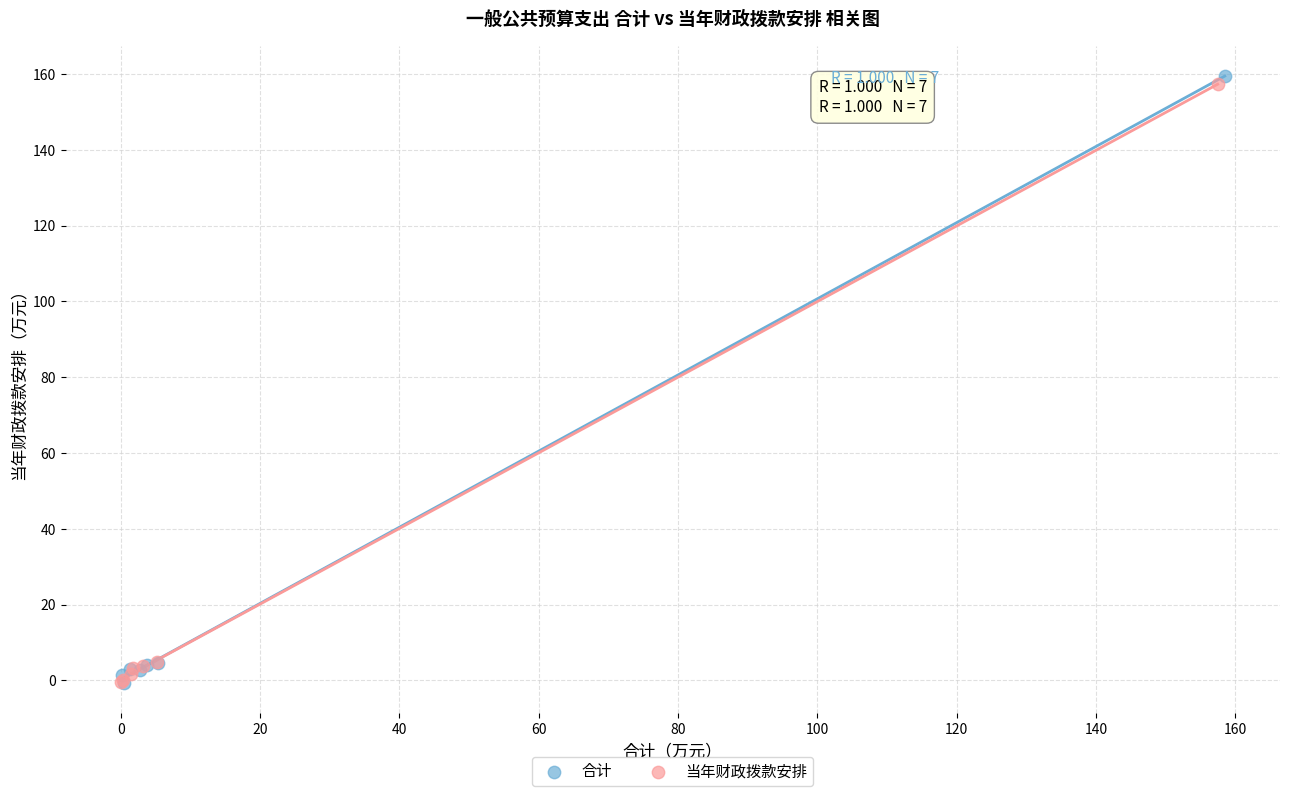

Which series has the largest Y range (max minus min)?

合计